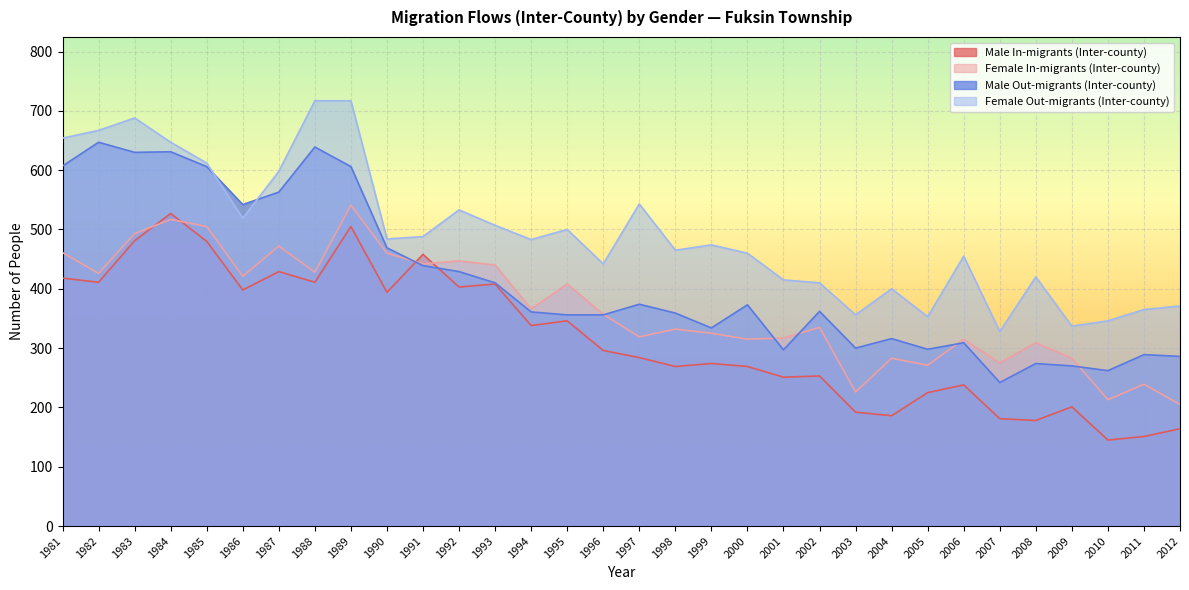

Reading left to right, what are all the values shown in this chart?

Male In-migrants (Inter-county): 418	411	481	527	480	398	429	411	505	394	458	403	408	338	346	296	284	269	274	269	251	253	192	186	225	238	181	178	201	145	151	164
Female In-migrants (Inter-county): 461	426	493	517	505	421	472	428	541	460	442	447	440	366	408	357	319	332	325	315	317	335	226	283	271	315	275	309	283	213	239	205
Male Out-migrants (Inter-county): 607	647	630	631	606	542	563	639	606	469	439	429	410	361	356	356	374	359	334	373	297	362	300	316	298	309	242	274	270	262	289	286
Female Out-migrants (Inter-county): 654	667	688	647	612	519	598	717	717	484	488	533	507	483	500	442	543	465	474	460	415	410	356	400	353	455	328	420	337	346	365	371